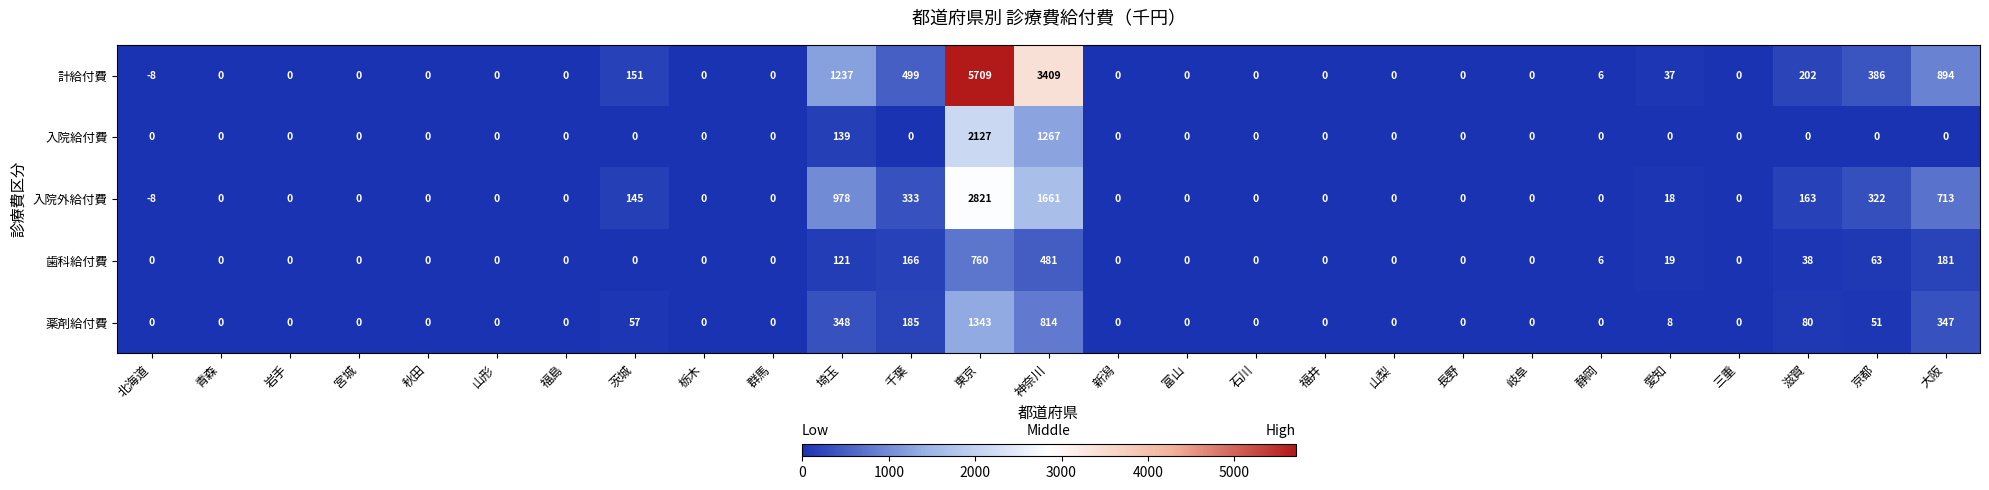

What is the difference between the maximum and second lowest values in the 計給付費 series?

5709